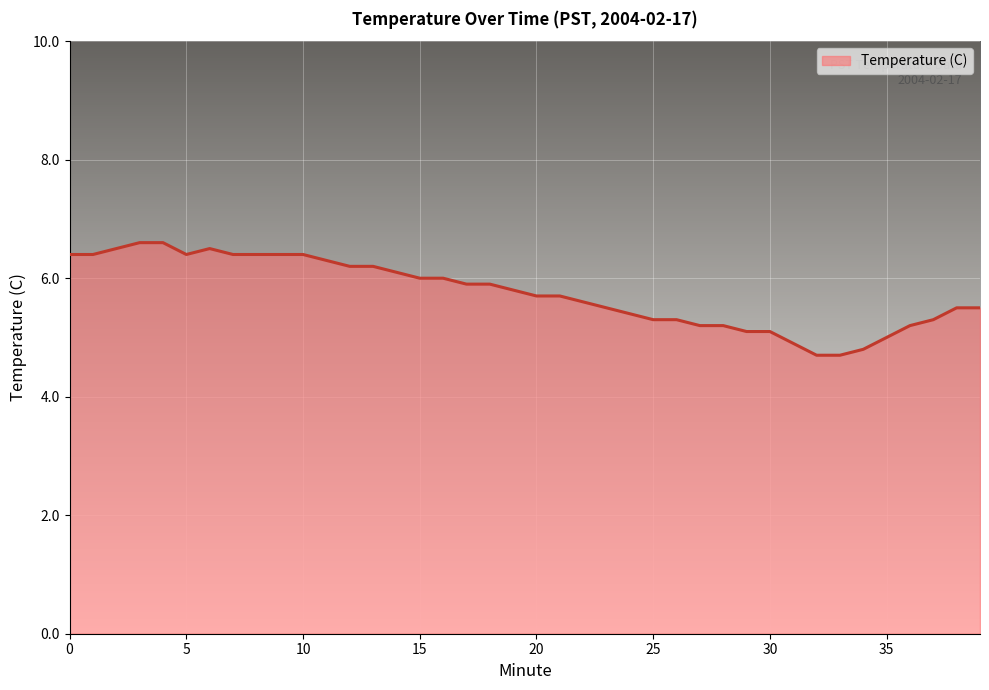

What is the smallest value displayed?

4.7